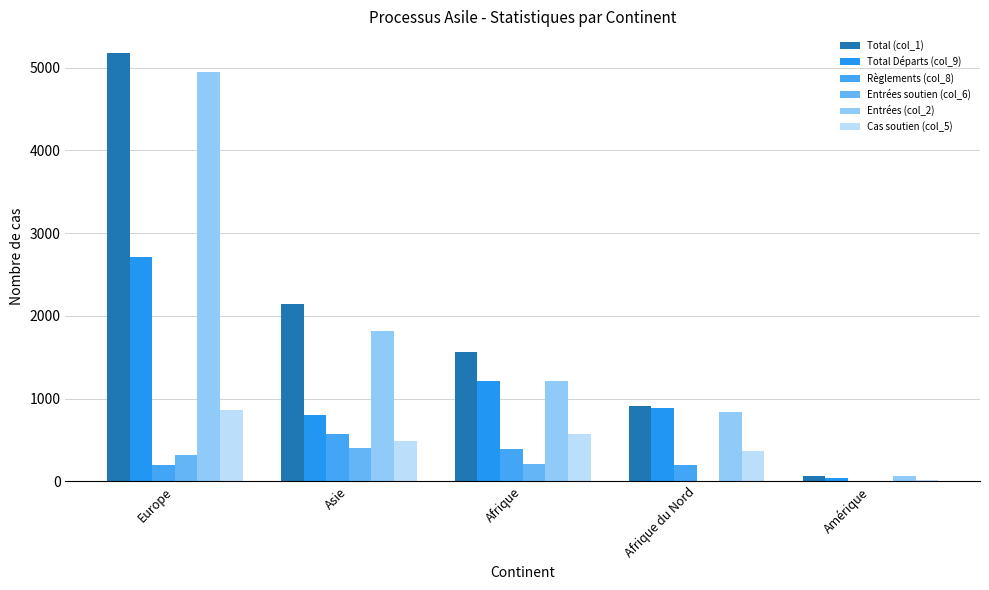

What is the sum of all Entrées (col_2) values?

8863